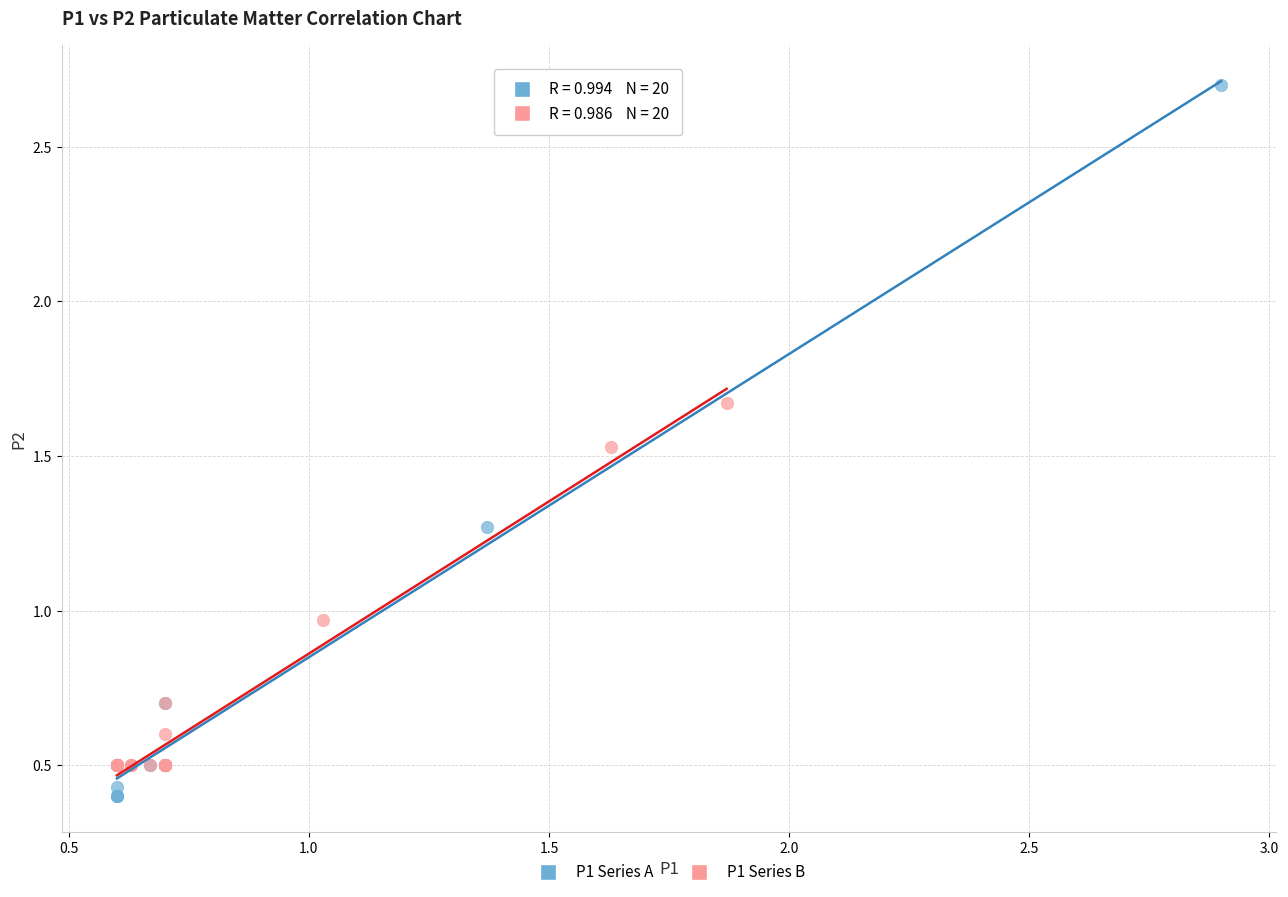

Which series reaches the maximum Y coordinate?

P1 Series A